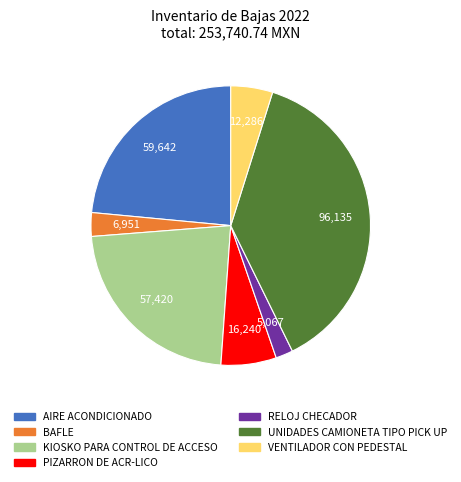

Does any single category account for the majority?

No